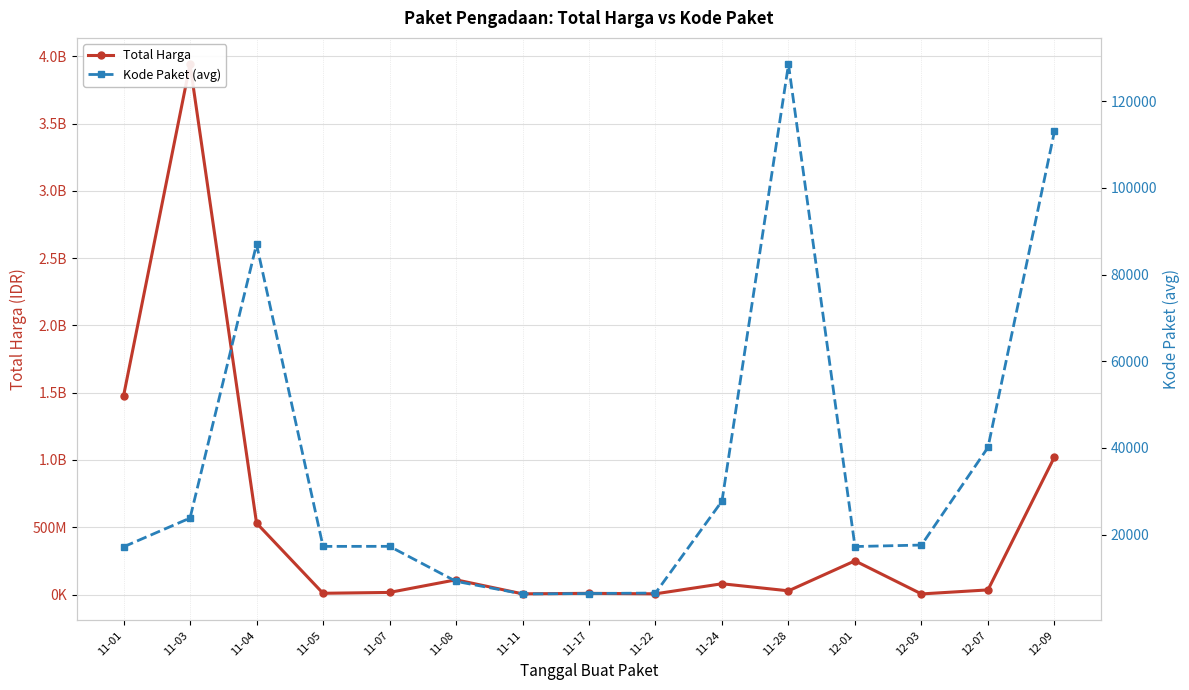

At which label is Total Harga closest to 1972266587?

11-01